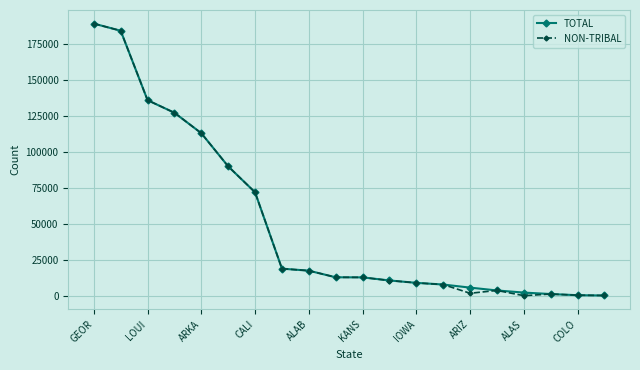

What is the highest value of the TOTAL series?

189412